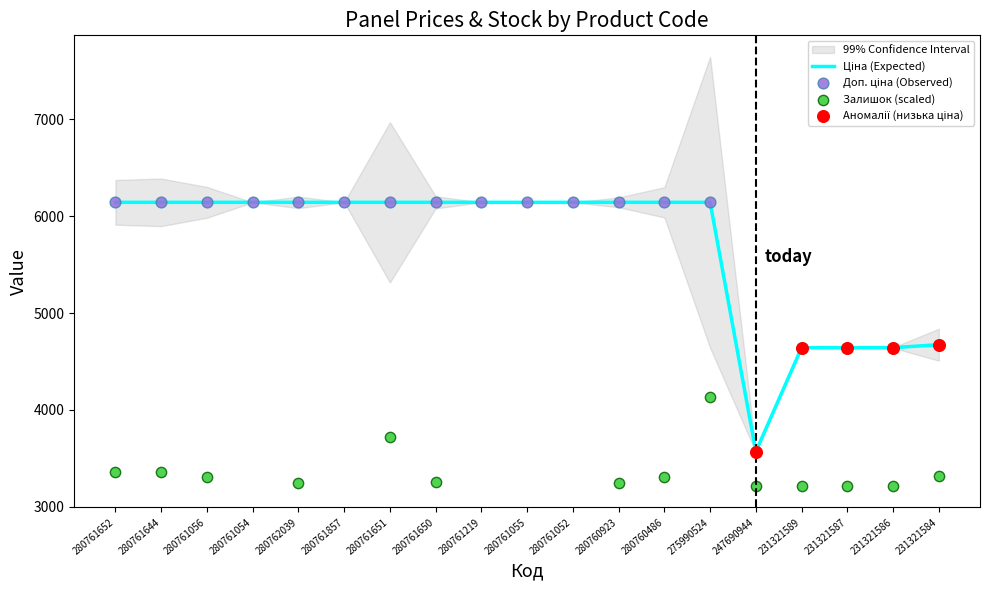

Which series reaches the maximum Y coordinate?

Ціна